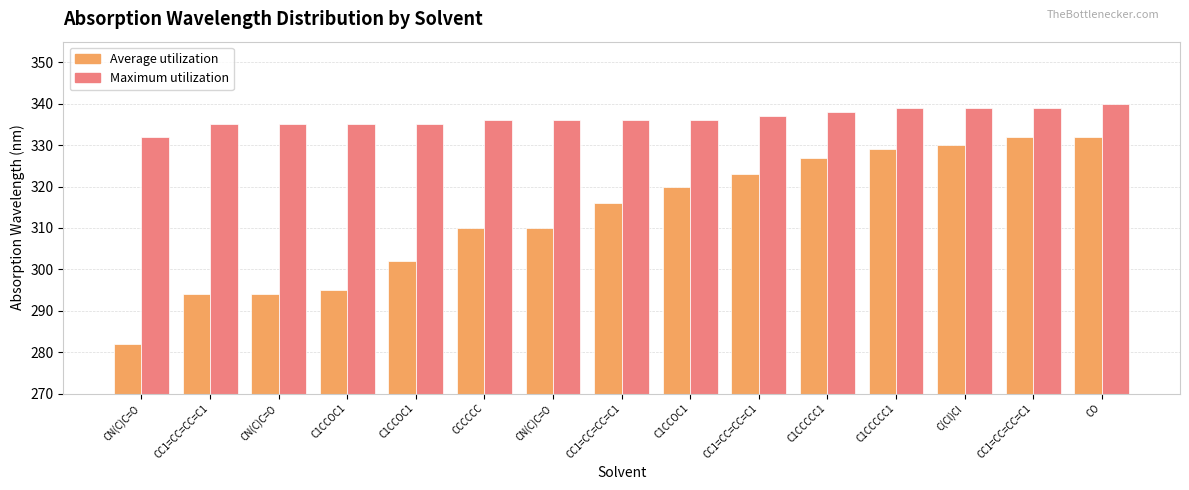

How many groups of bars are there?

15